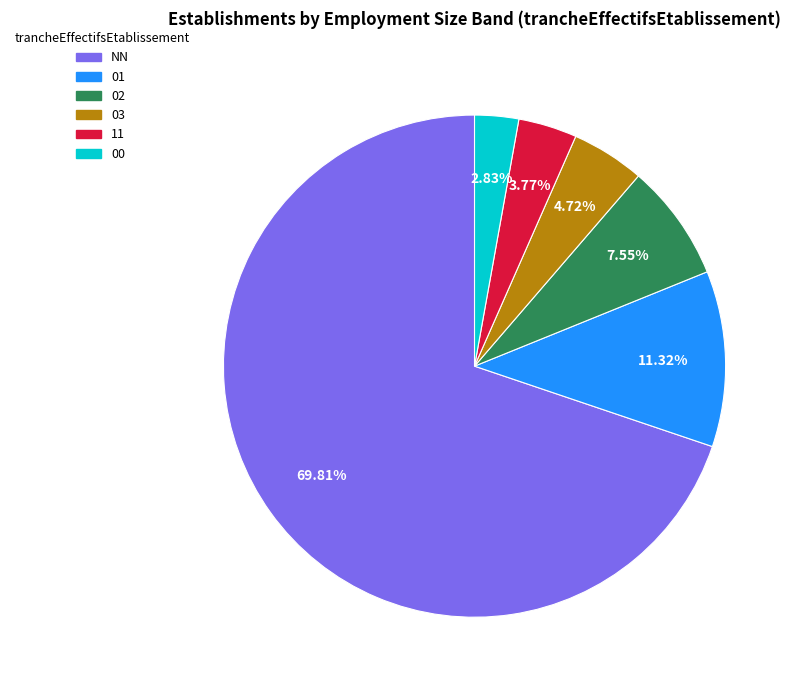

To the nearest percent, what is the average slice percentage?

17%